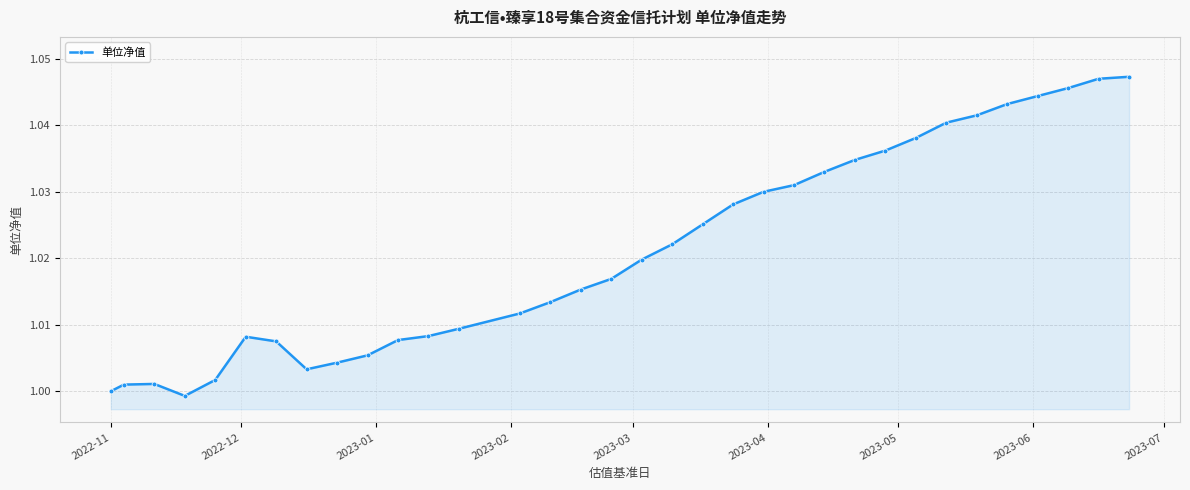

What is the average value?

1.0